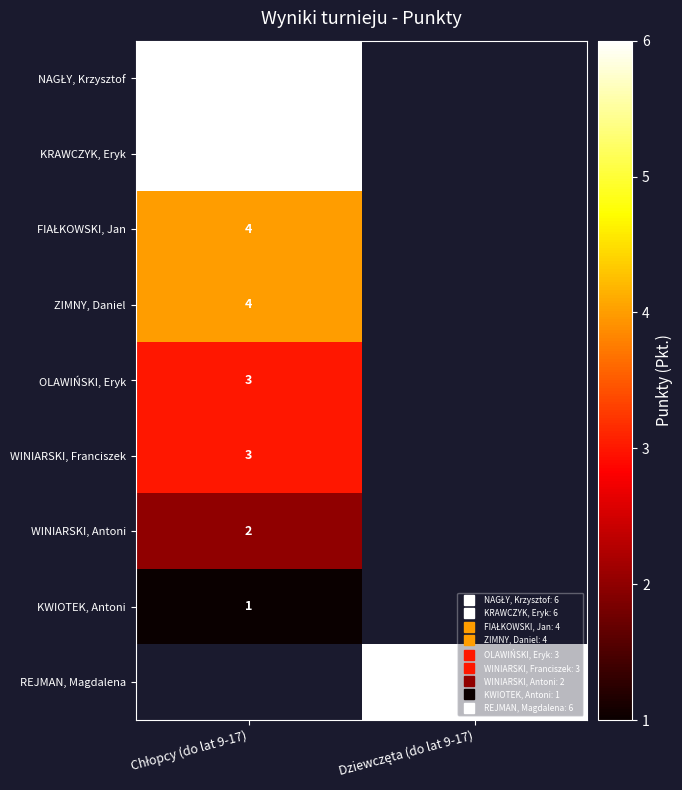

Rank the categories by REJMAN, Magdalena value from lowest to highest.

Chłopcy (do lat 9-17), Dziewczęta (do lat 9-17)